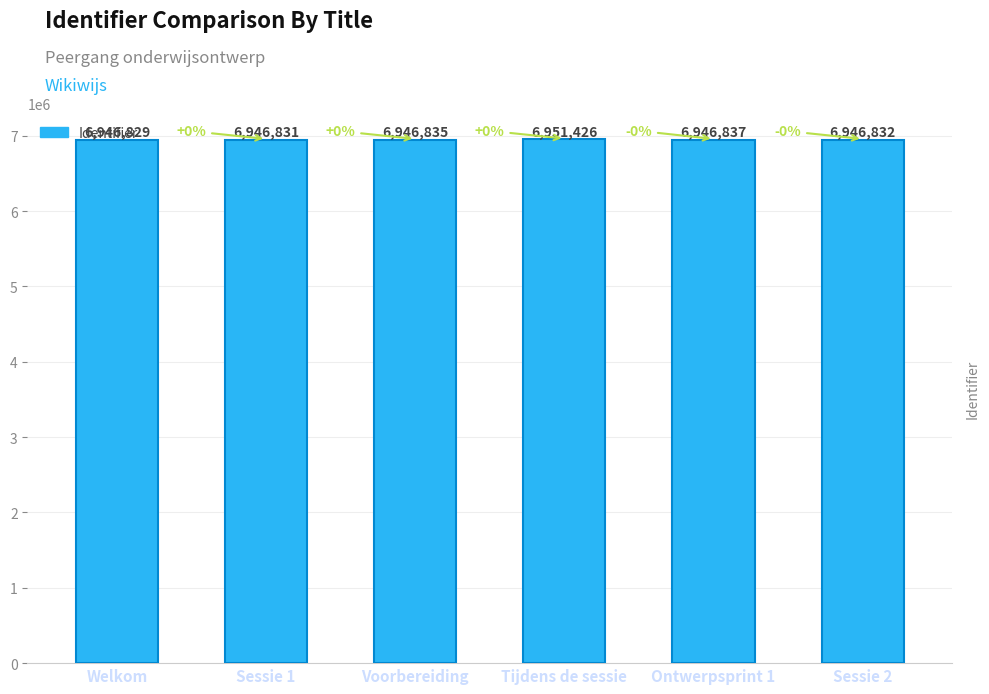

What is the difference between the maximum and minimum values?

4597